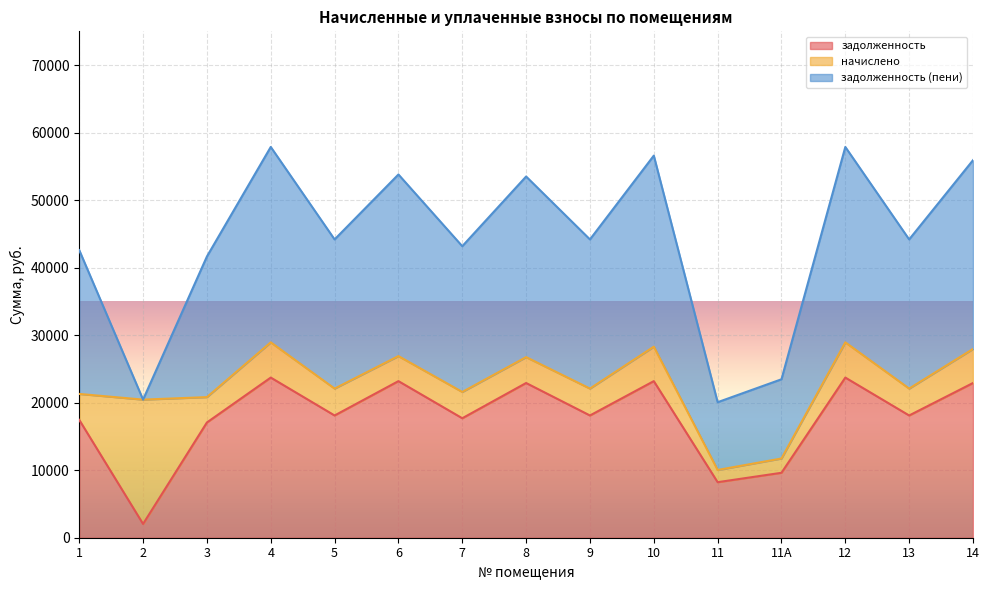

Which has a higher value, 11А or 5?

5